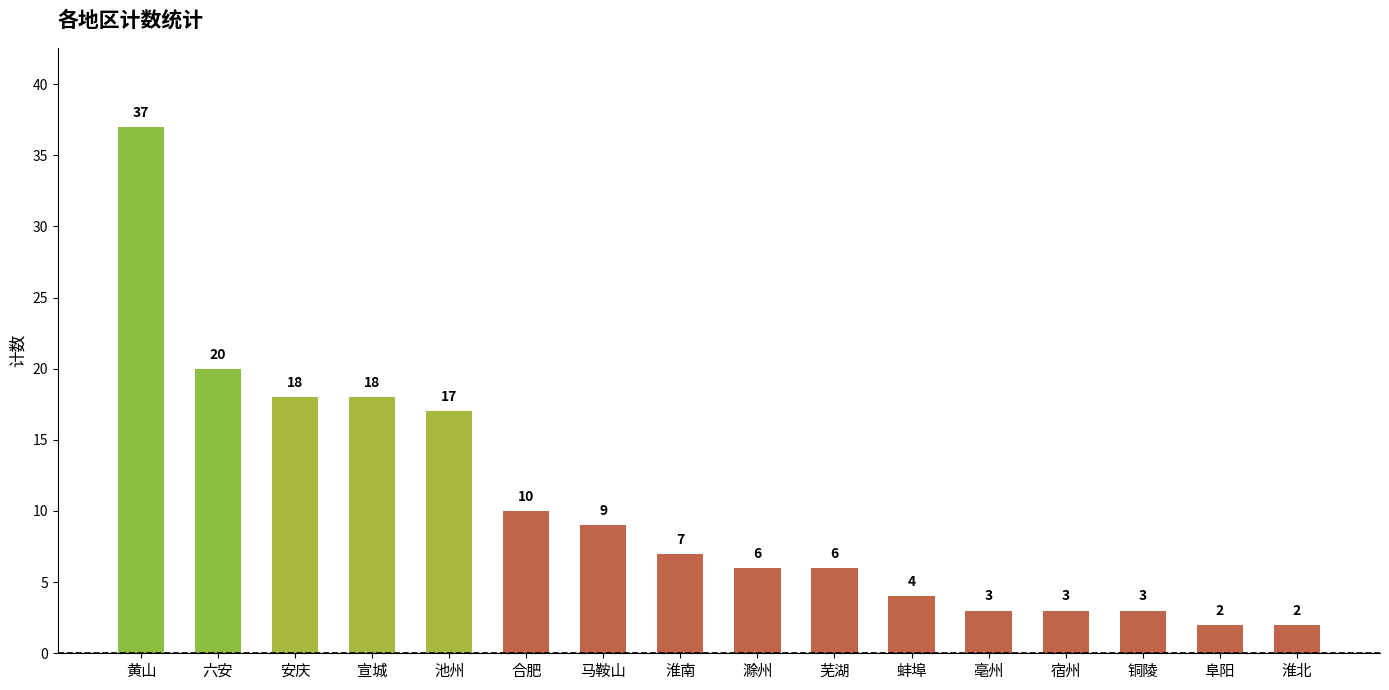

The value at 马鞍山 is 9. True or false?

True